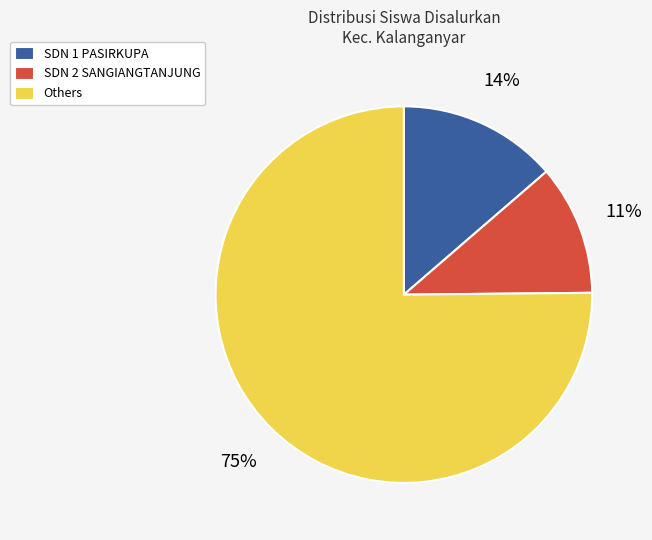

Do SDN 1 PASIRKUPA and SDN 2 SANGIANGTANJUNG together represent more than half of the pie?

No